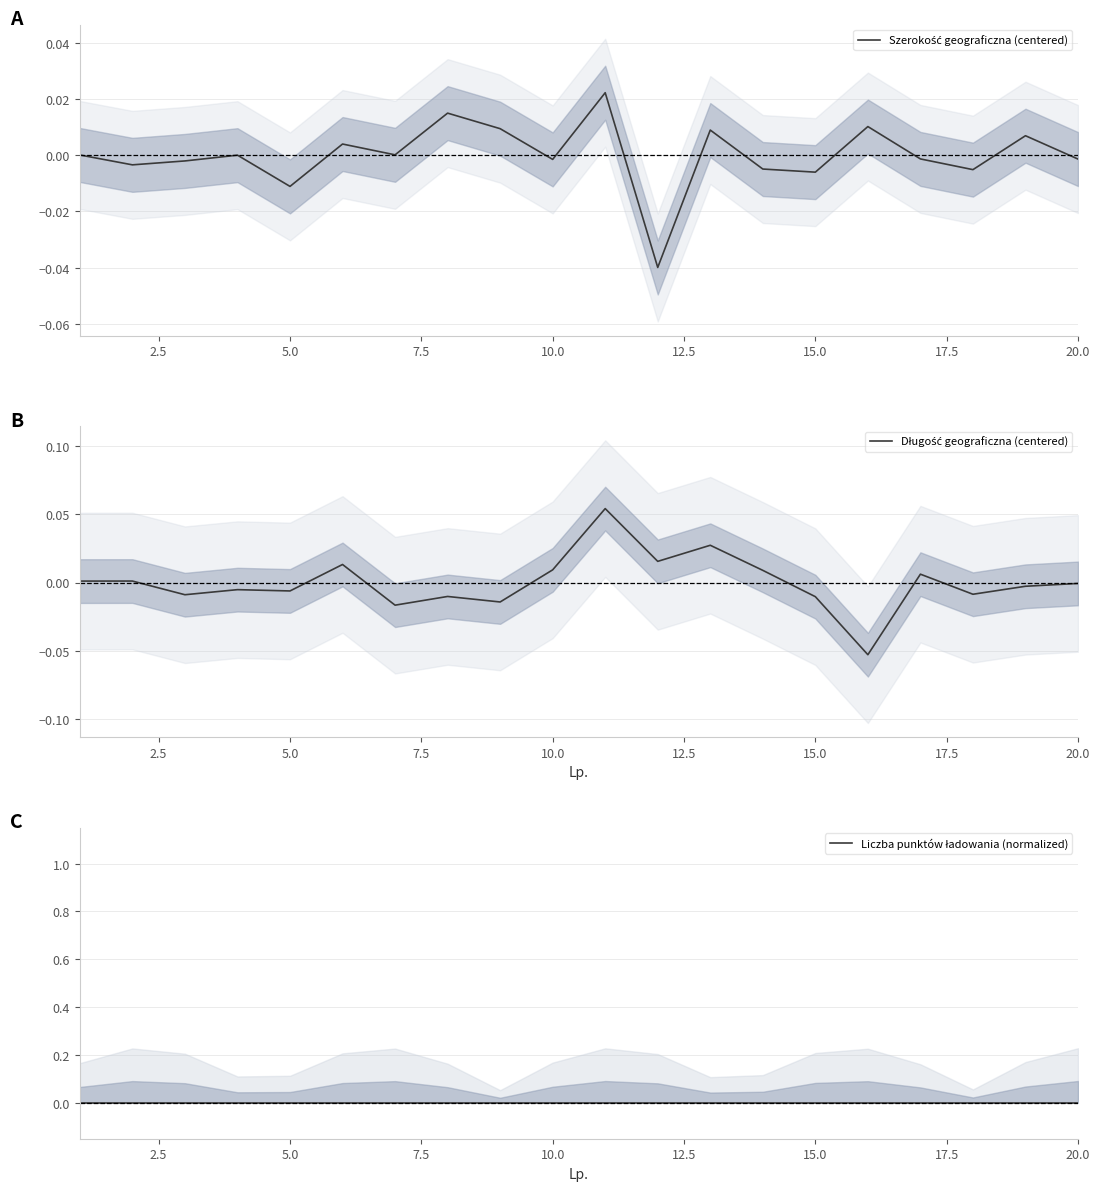

Does the chart display data point markers on the line(s)?

No